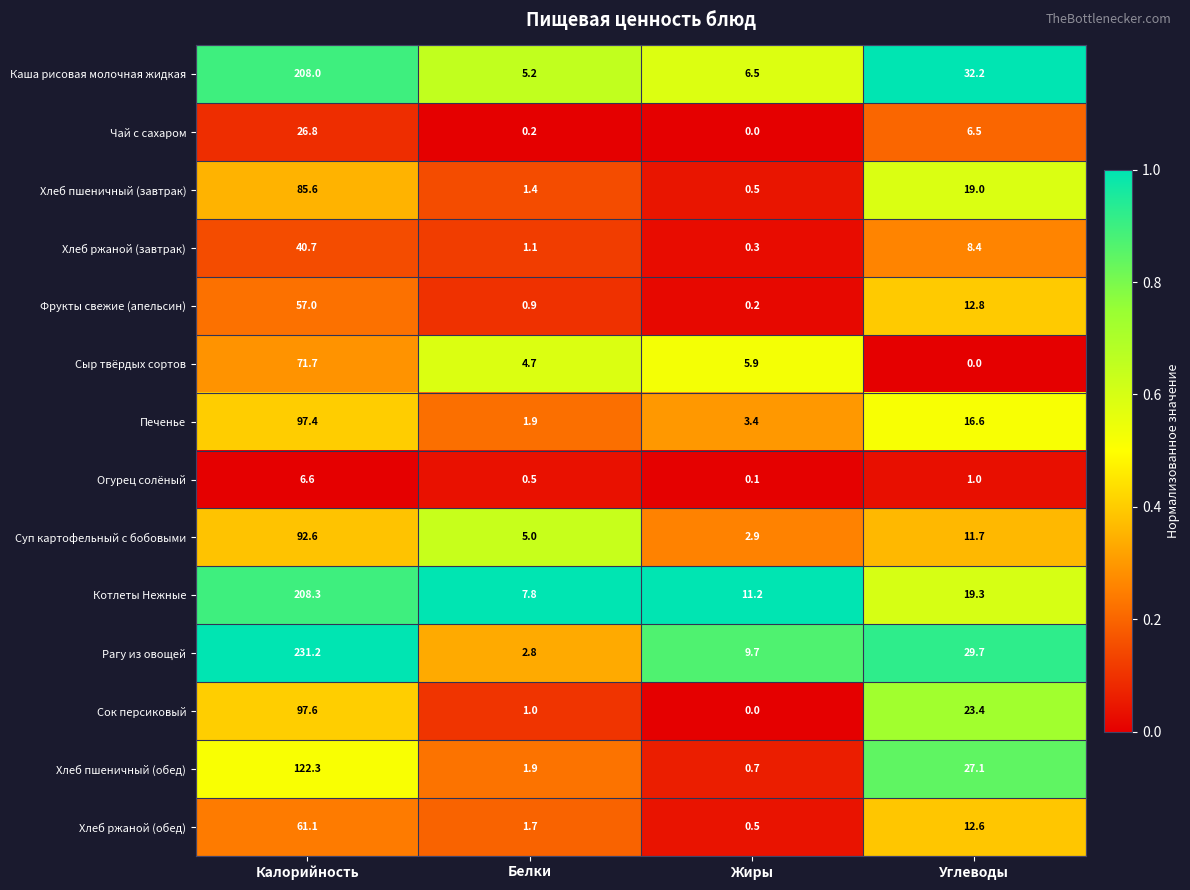

Count the number of data series in this chart.

14